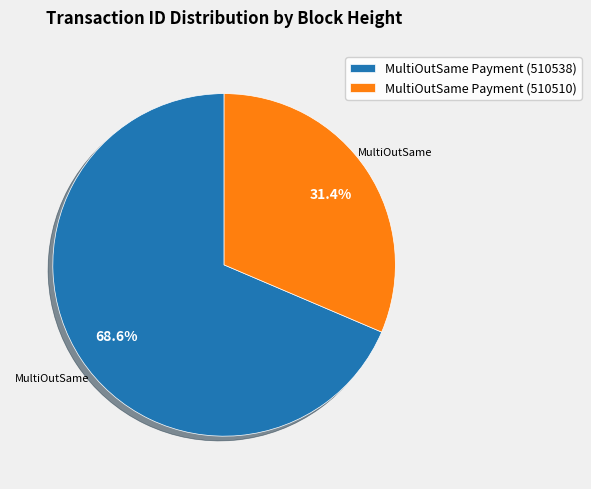

Combined, do MultiOutSame Payment (510538) and MultiOutSame Payment (510510) account for over 50%?

Yes